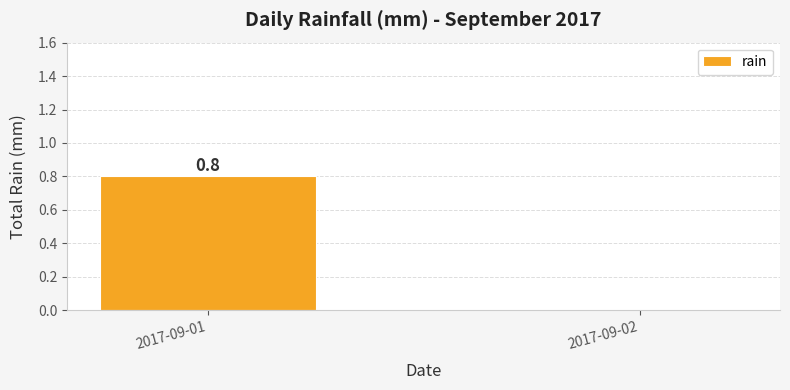

Between 2017-09-01 and 2017-09-02, which is larger?

2017-09-01